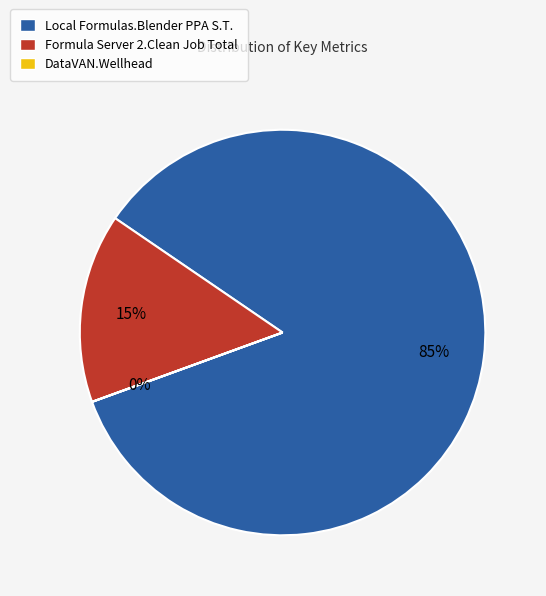

To the nearest percent, what portion does Local Formulas.Blender PPA S.T. represent?

85%